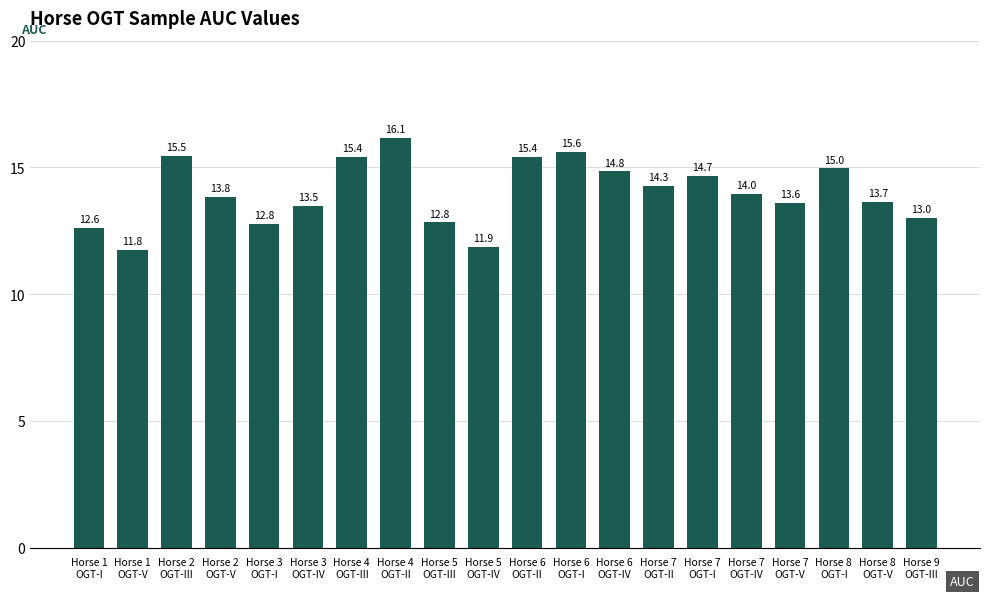

What is the sum of all values?

280.2